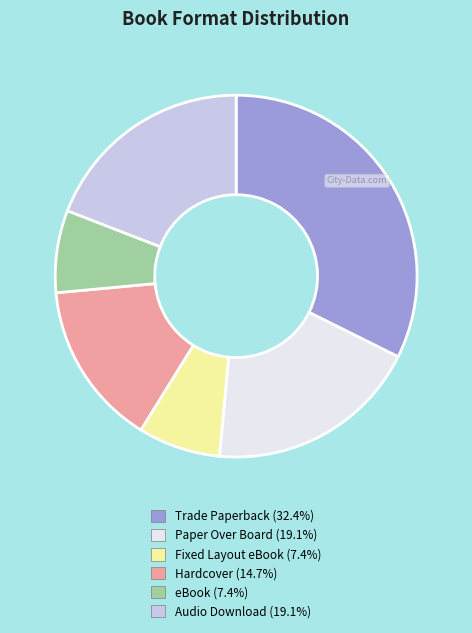

How many slices are in this pie chart?

6